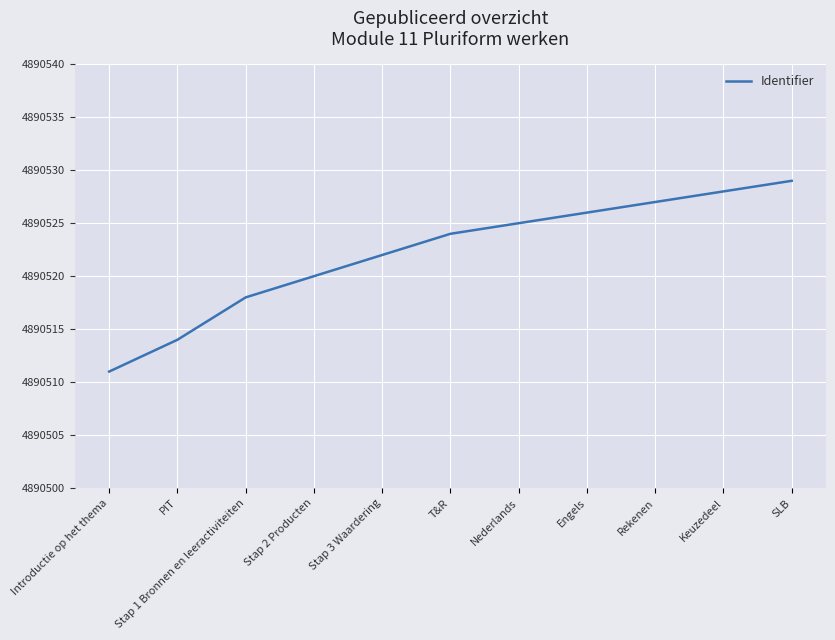

What is the sum of the values at Keuzedeel and SLB?

9781057